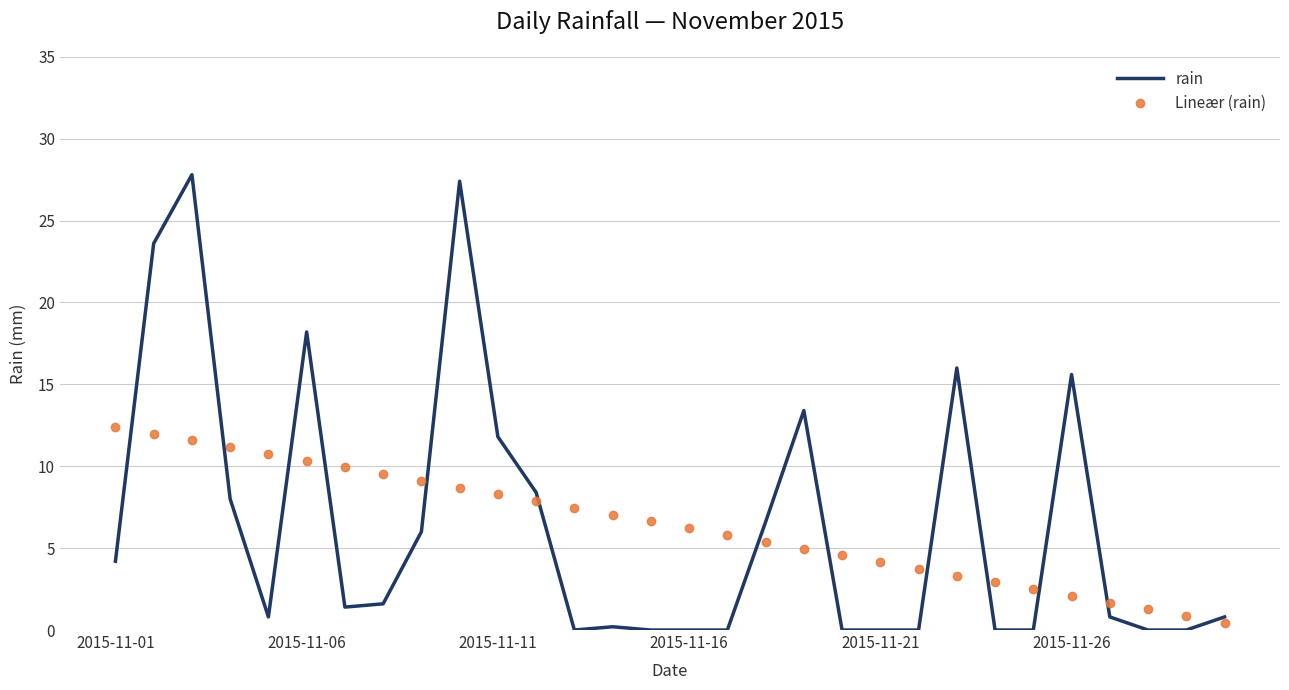

Count the number of categories in the chart.

30